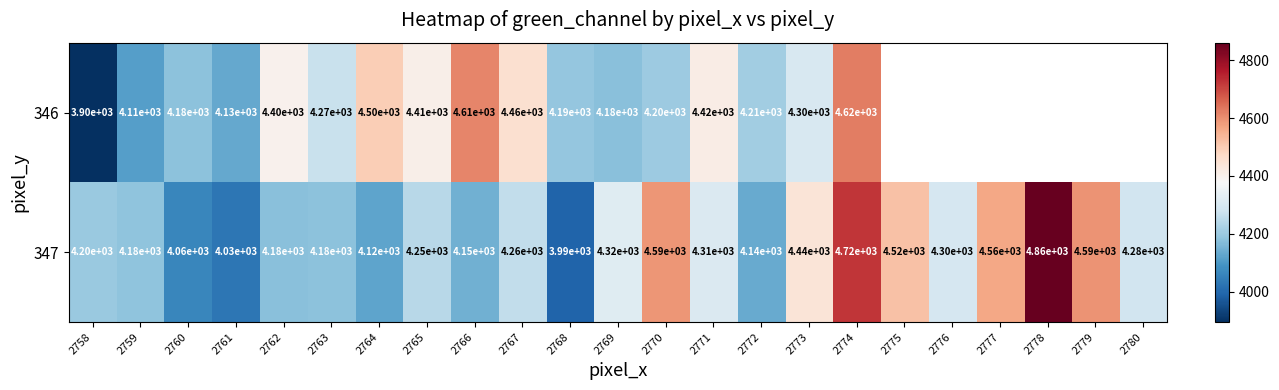

Which has a higher value, 2767 or 2761?

2767